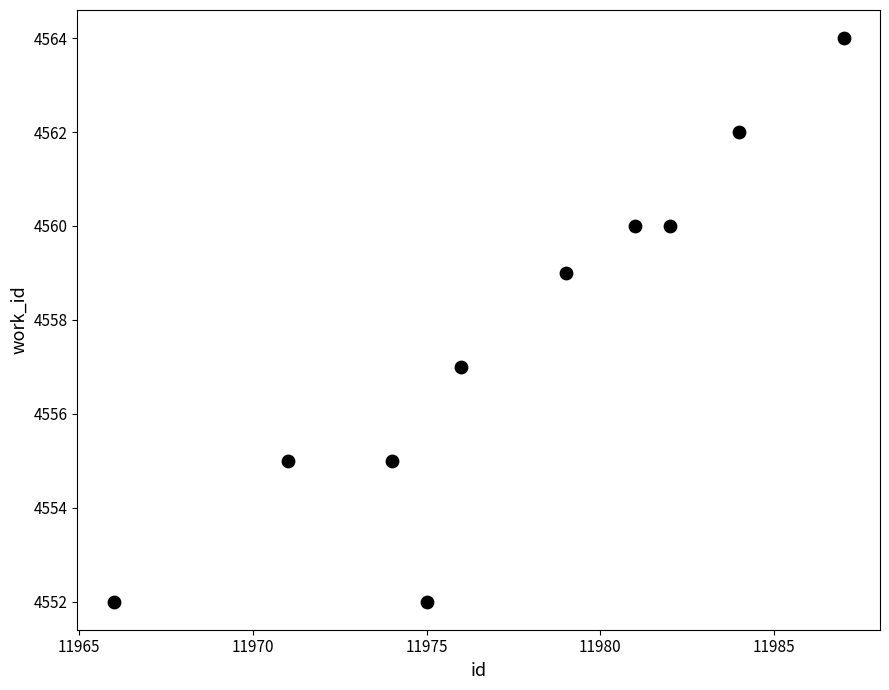

What is the average Y value?

4558